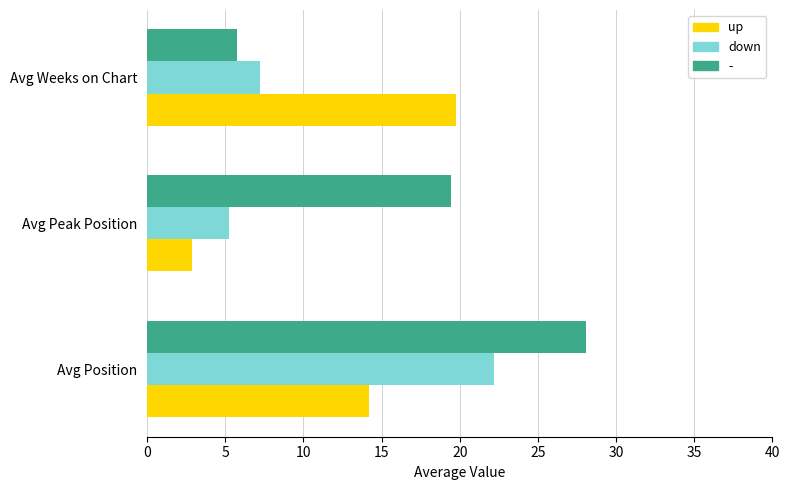

How many series are shown in this chart?

3